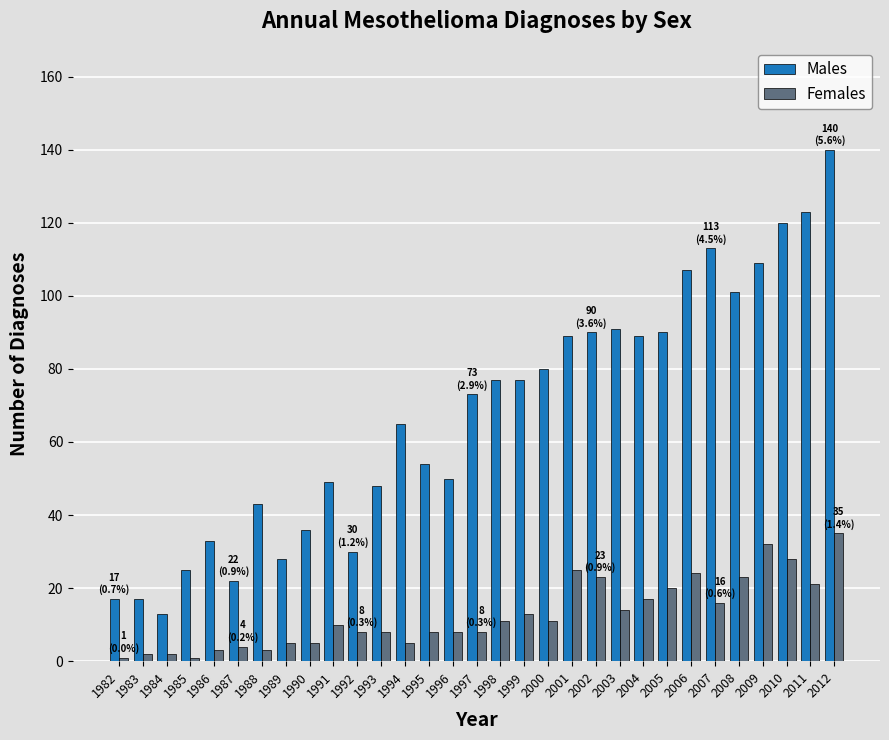

The Females series shows 10 at 1991. True or false?

True